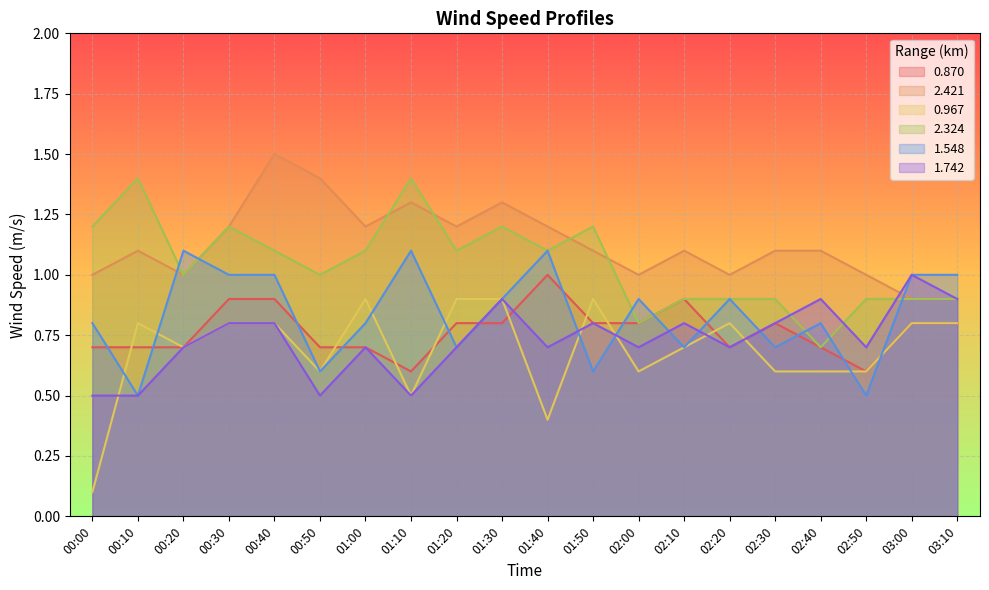

Where is 1.742 nearest to the value 0?

00:00